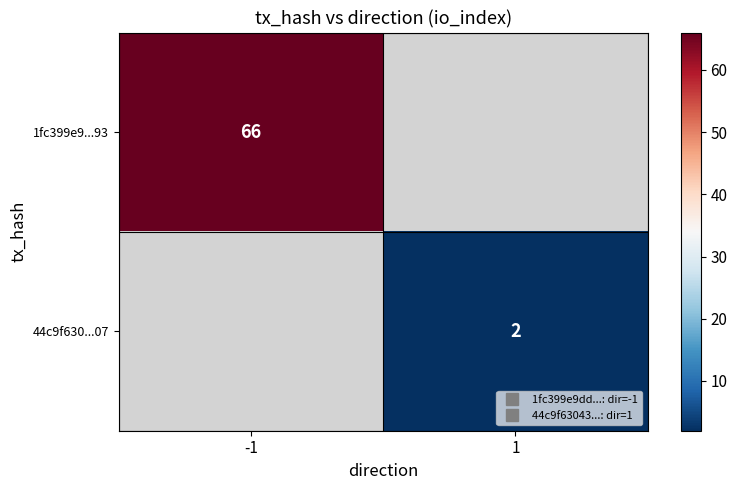

Rank the series by their maximum value, from highest to lowest.

1fc399e9...93, 44c9f630...07